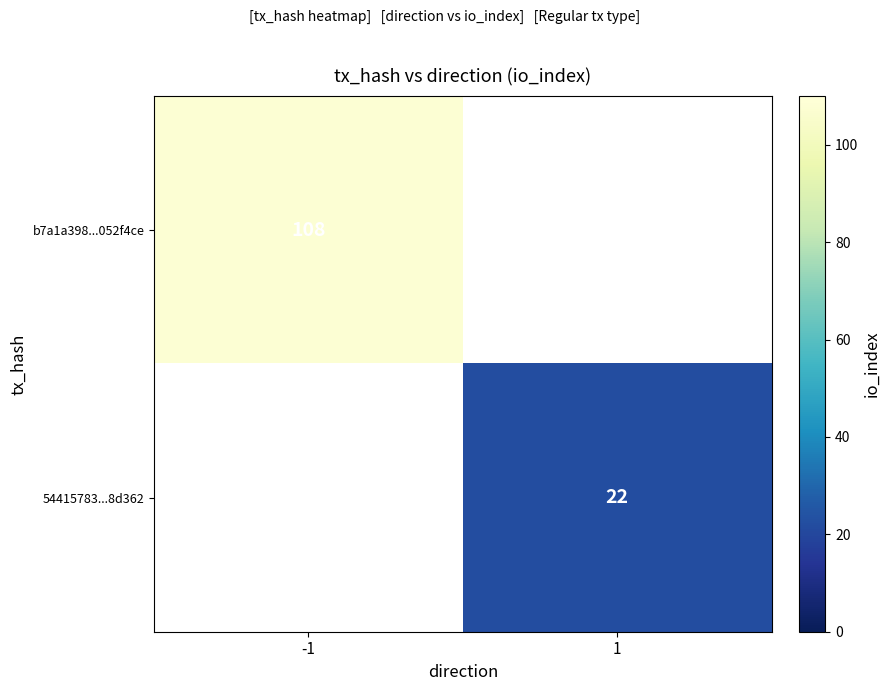

Is the value of 54415783...8d362 at 1 greater than the value of b7a1a398...052f4ce at -1?

No